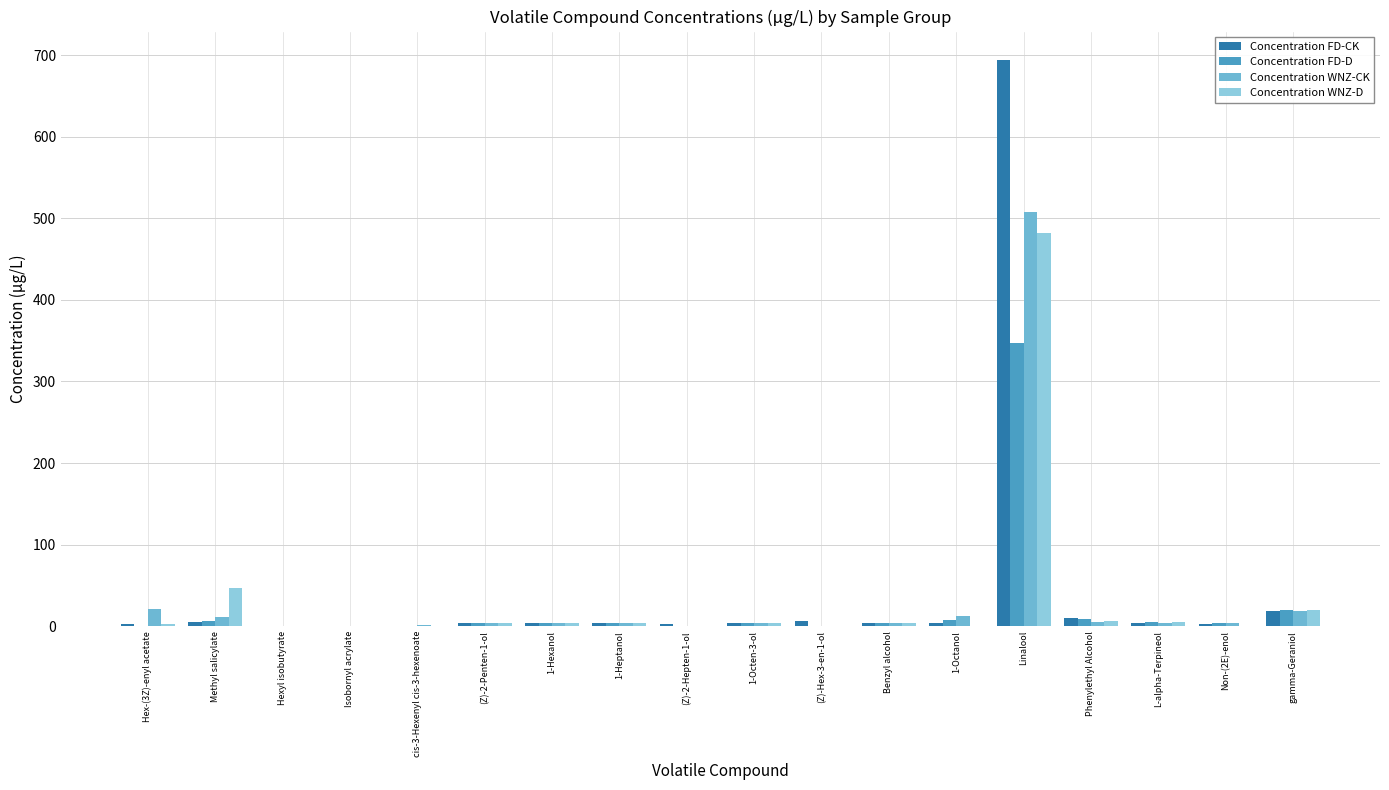

How many data points does each series have?

18